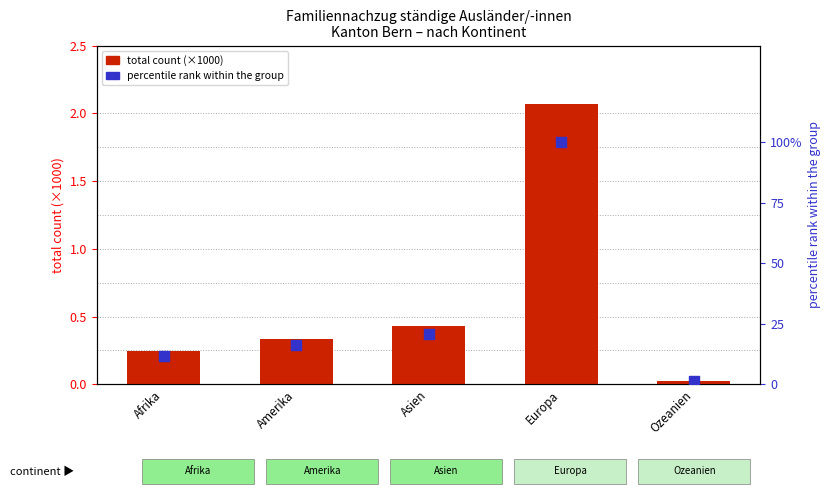

Which series has the largest total across all categories?

percentile rank within continent group